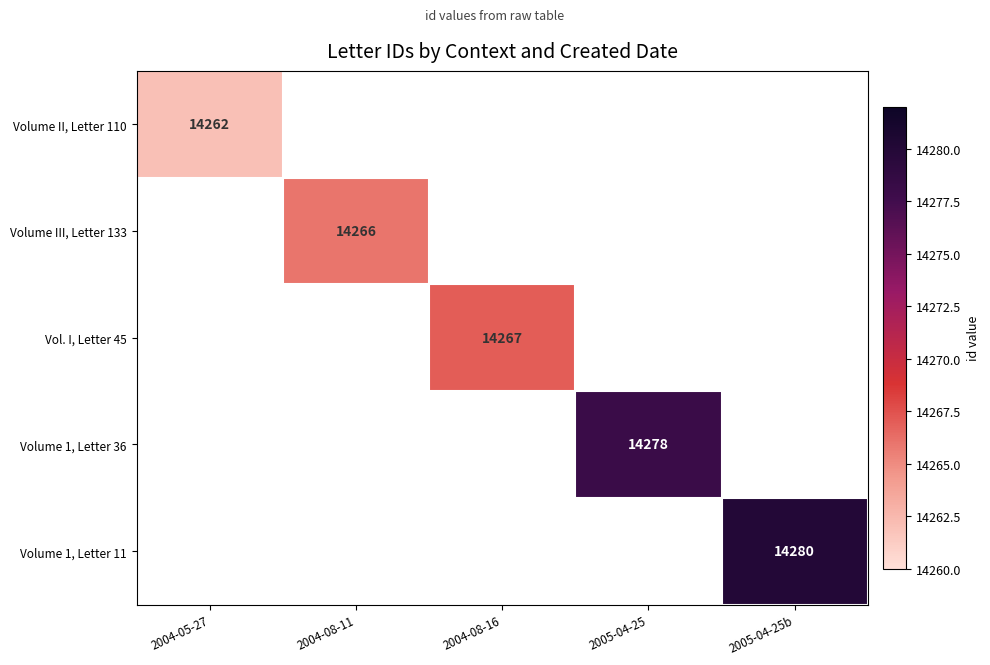

The Volume III, Letter 133 series shows 14266 at 2004-08-11. True or false?

True